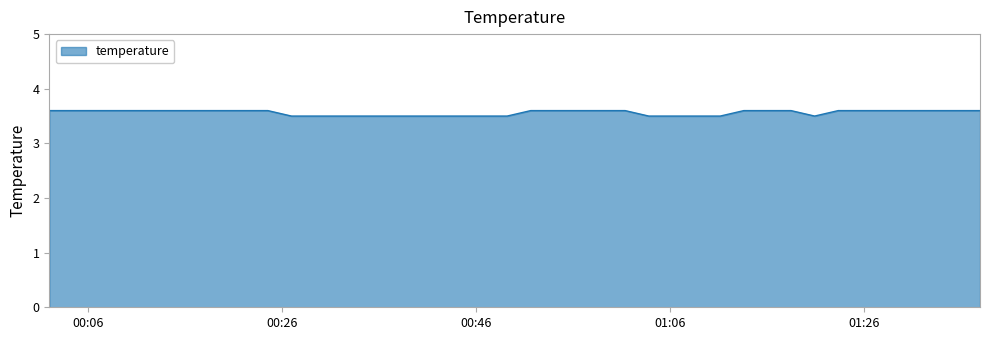

What is the smallest value displayed?

3.5